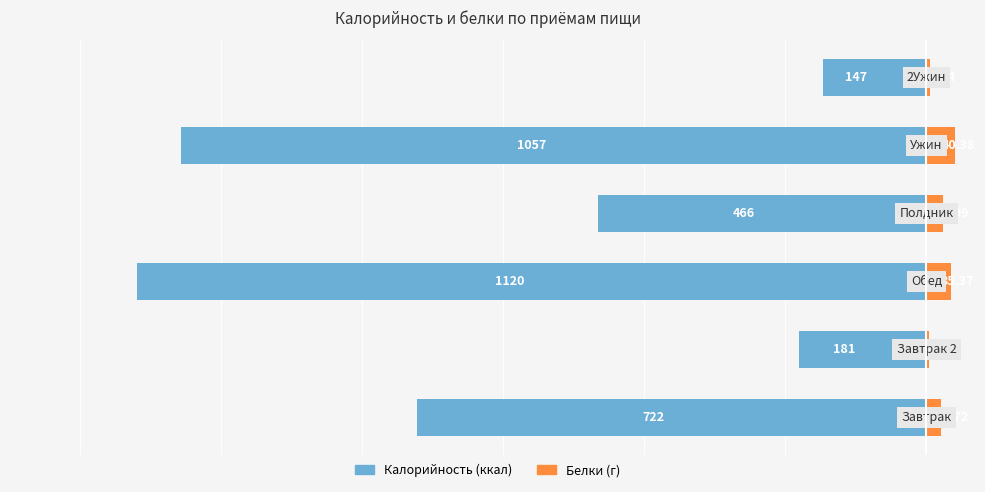

Which series changed the most between 3 and 5?

Калорийность